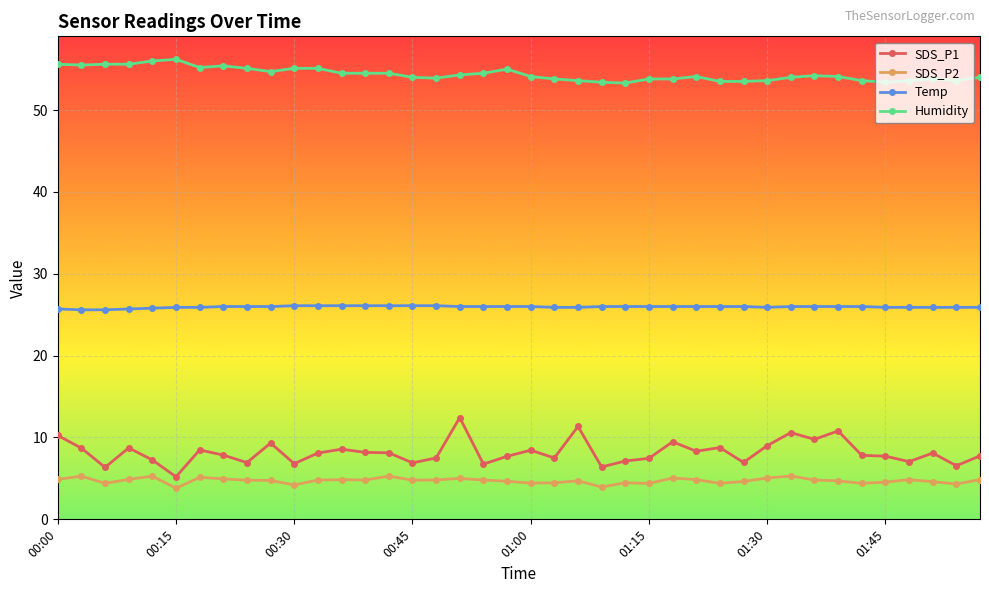

What is the sum of all Humidity values?

2175.1